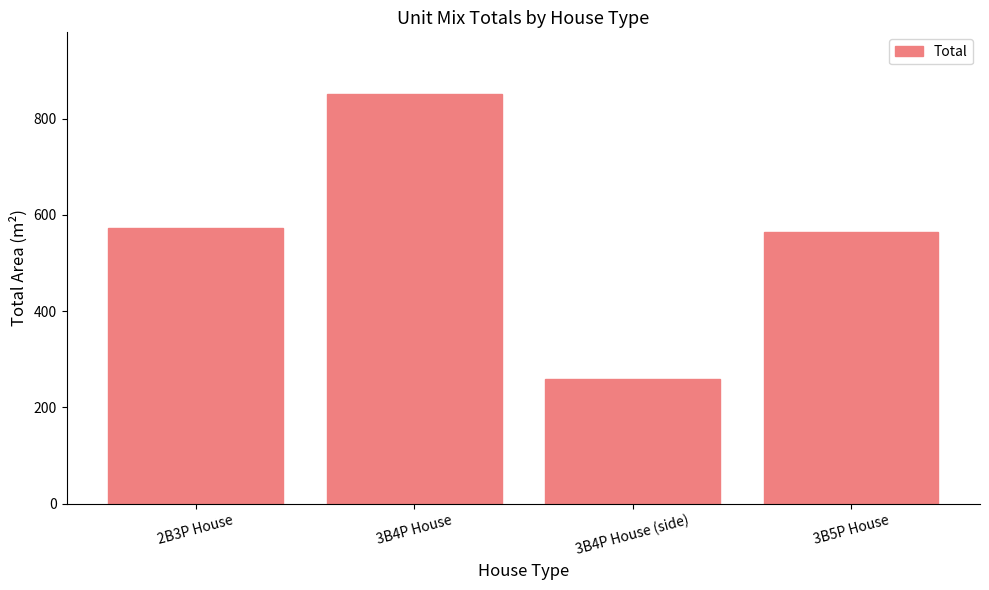

What is the change in value from 2B3P House to 3B4P House?

+279.2